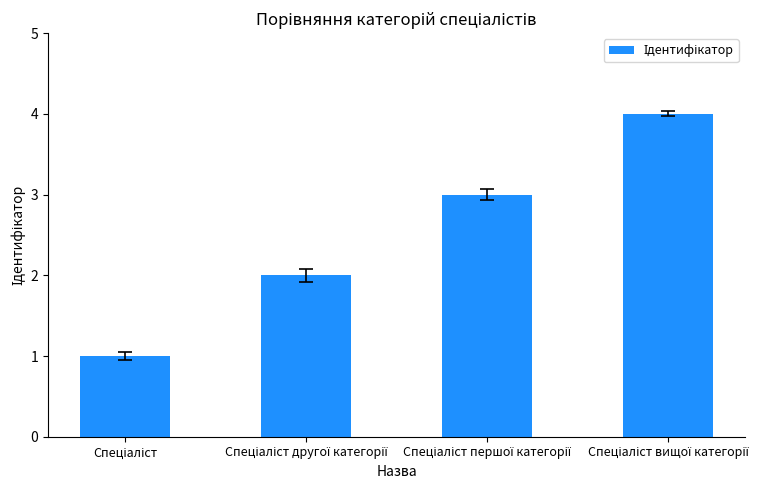

What is the maximum value shown in the chart?

4